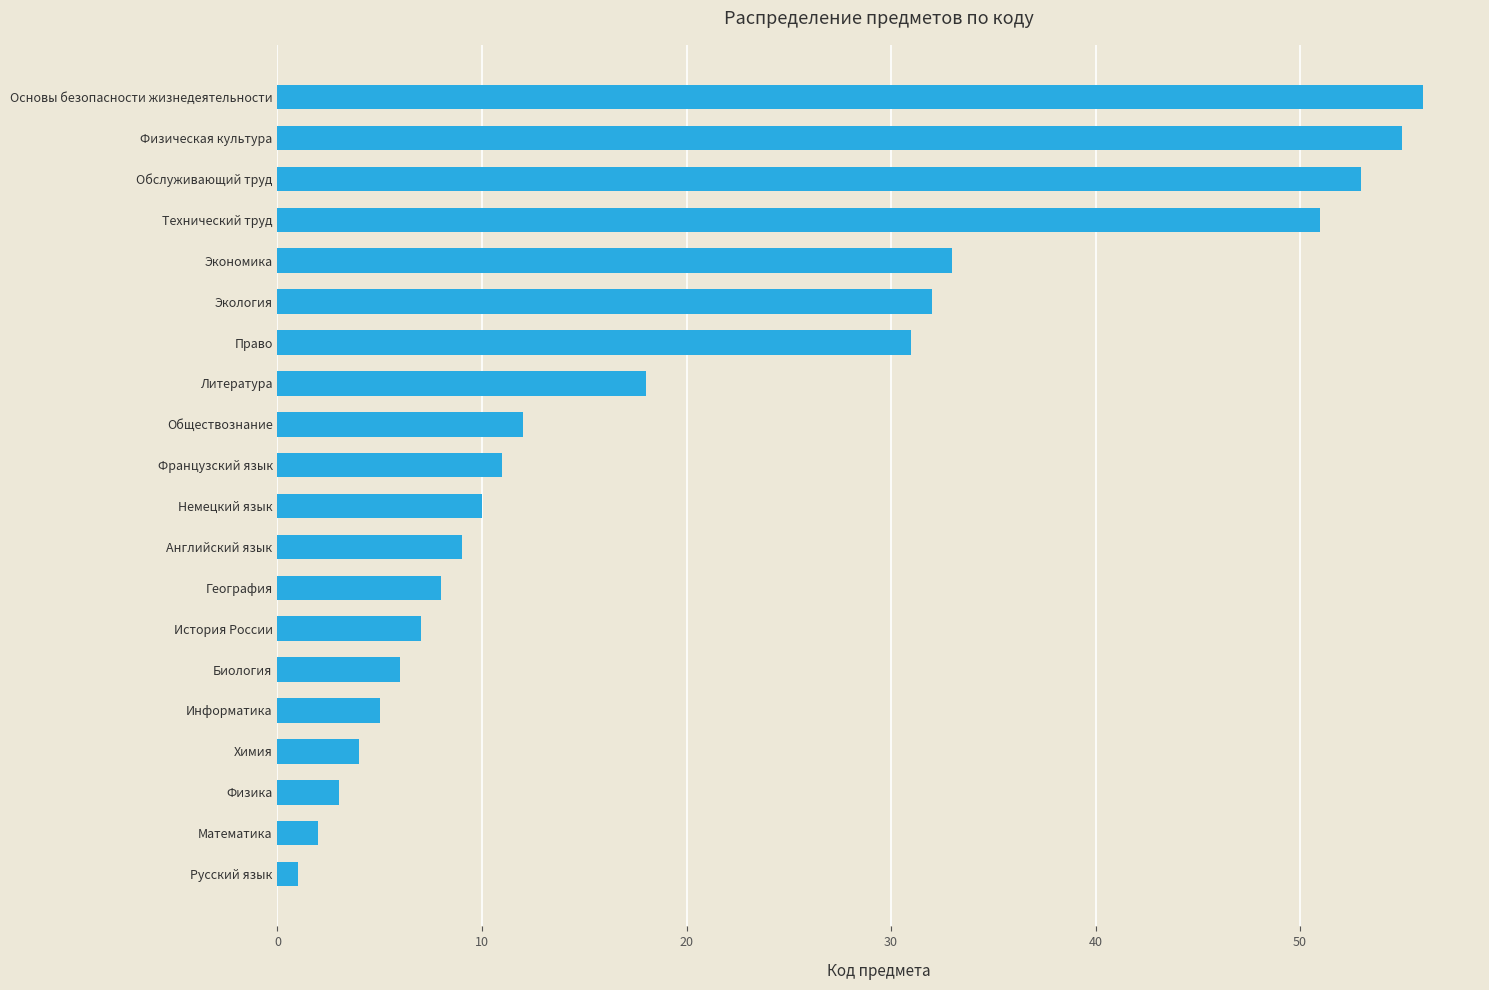

Rank the categories by value from highest to lowest.

Основы безопасности жизнедеятельности, Физическая культура, Обслуживающий труд, Технический труд, Экономика, Экология, Право, Литература, Обществознание, Французский язык, Немецкий язык, Английский язык, География, История России, Биология, Информатика, Химия, Физика, Математика, Русский язык